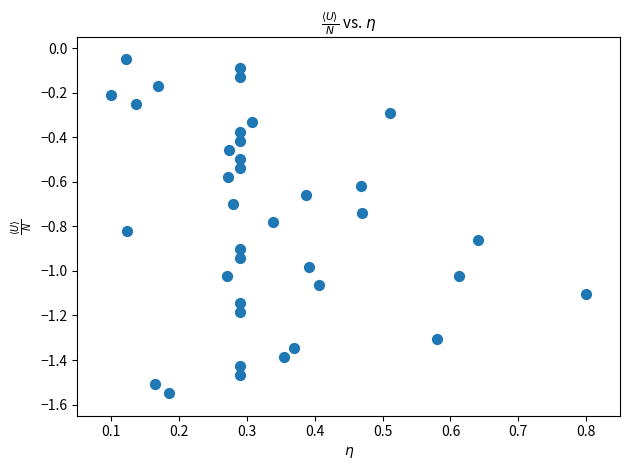

What is the range of X values (max minus min)?

0.7